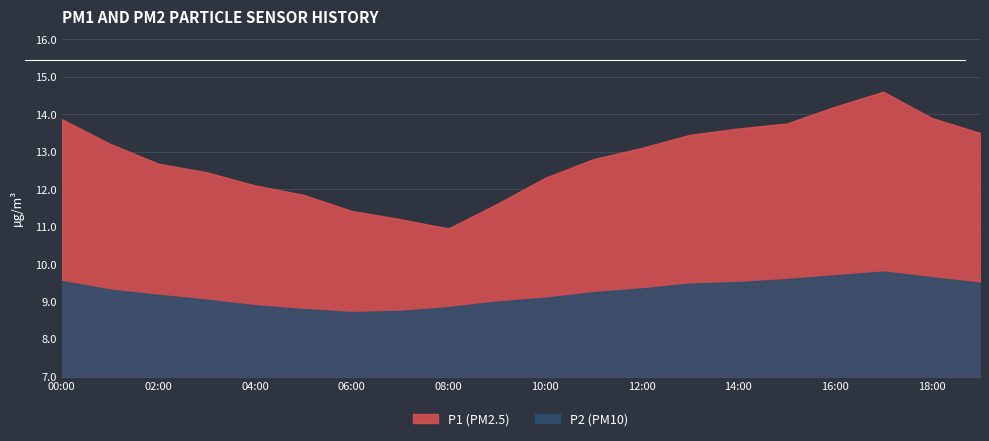

The P2 series shows 8.9 at 04:00. True or false?

True